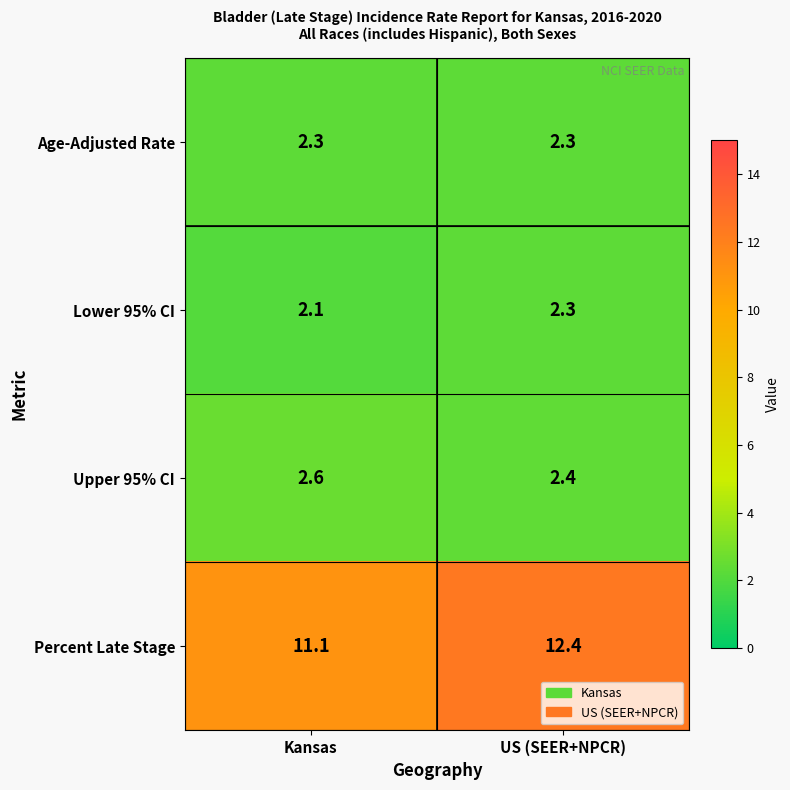

Read the Age-Adjusted Rate value at US (SEER+NPCR).

2.3